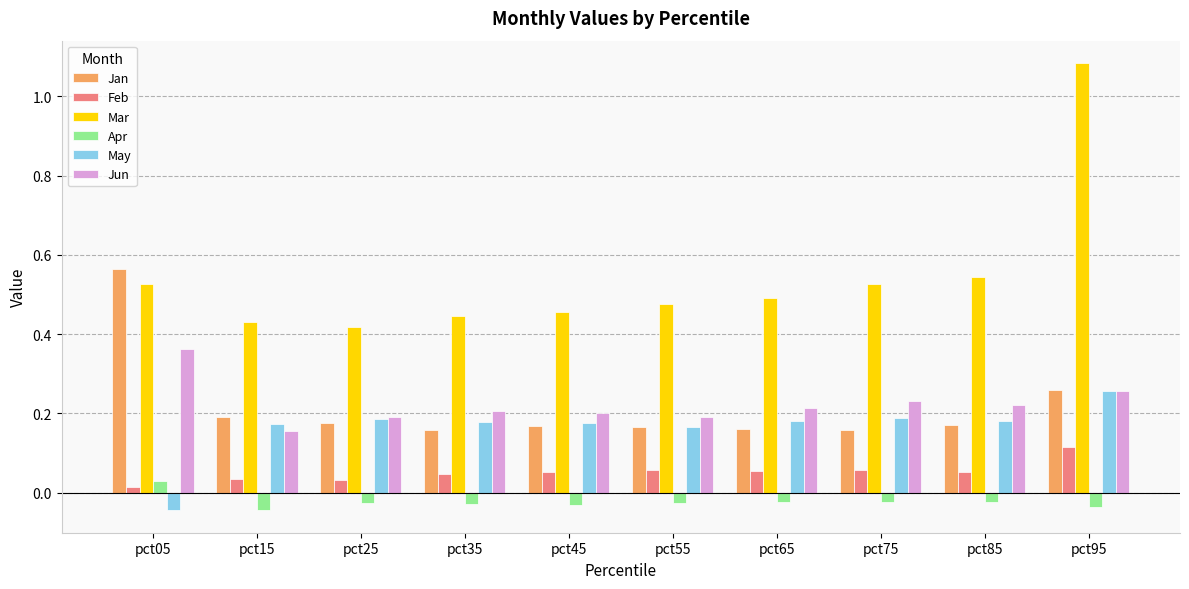

At how many categories does at least one series exceed 0?

10